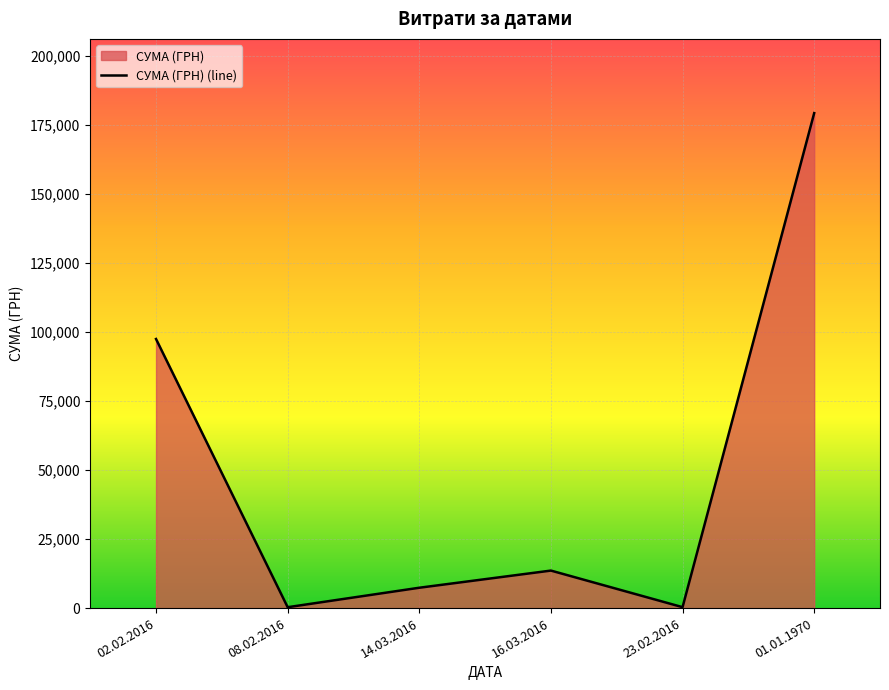

Where is the data nearest to the value 89809?

02.02.2016